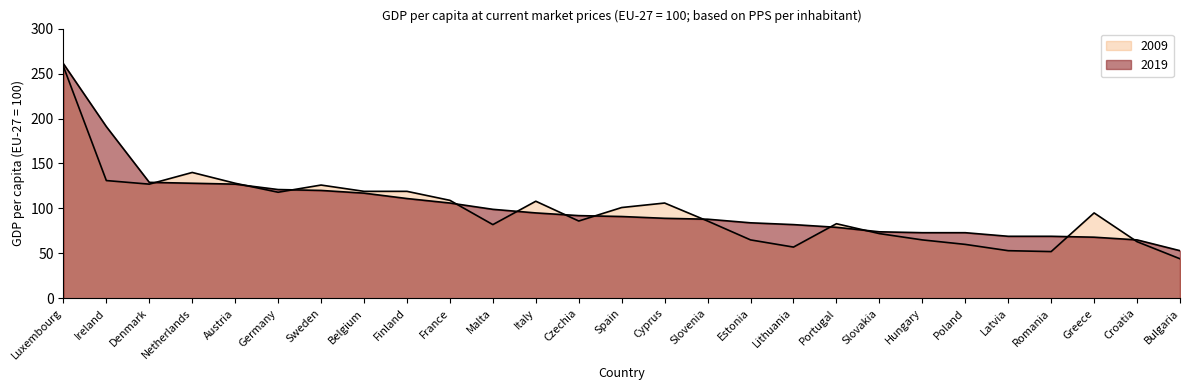

List the series in order of their overall mean, lowest first.

2009, 2019